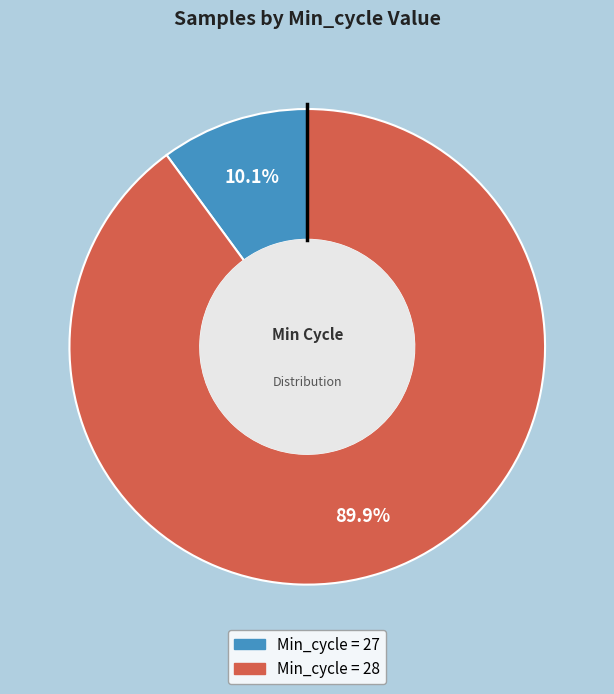

How many segments does this pie chart have?

2